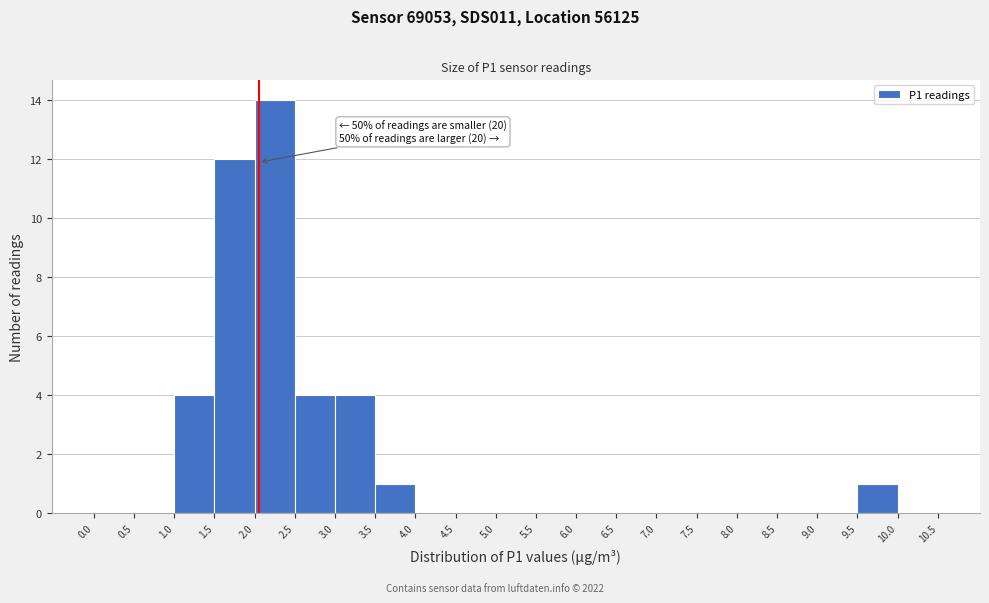

Which range on the x-axis has the tallest bar?

2.0 to 2.5